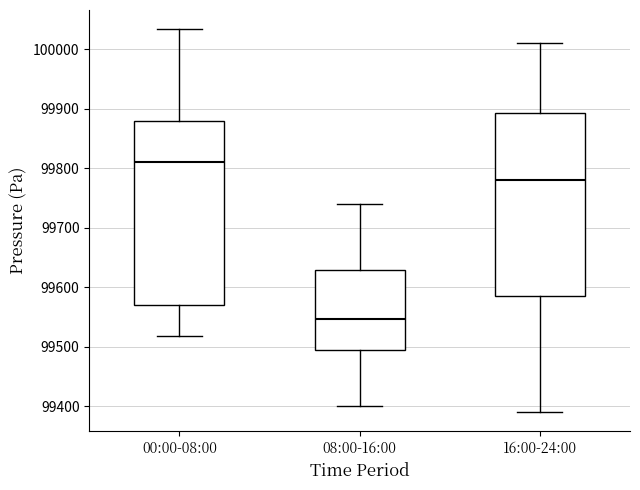

Reading left to right, transcribe this box plot: for each box, give where its median line is, the range the box spans, and where its two whiskers end, as read against the y-axis. The values are not printed on the chart, so give them approximately, as read against the axis.

00:00-08:00: median 99810, box 99570 to 99880, whiskers 99520 to 100030
08:00-16:00: median 99550, box 99490 to 99630, whiskers 99400 to 99740
16:00-24:00: median 99780, box 99590 to 99890, whiskers 99390 to 100010